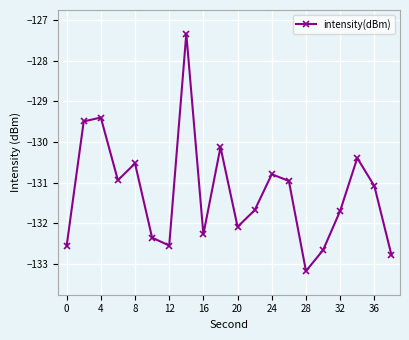

What is the difference between the second highest and minimum values?

3.8